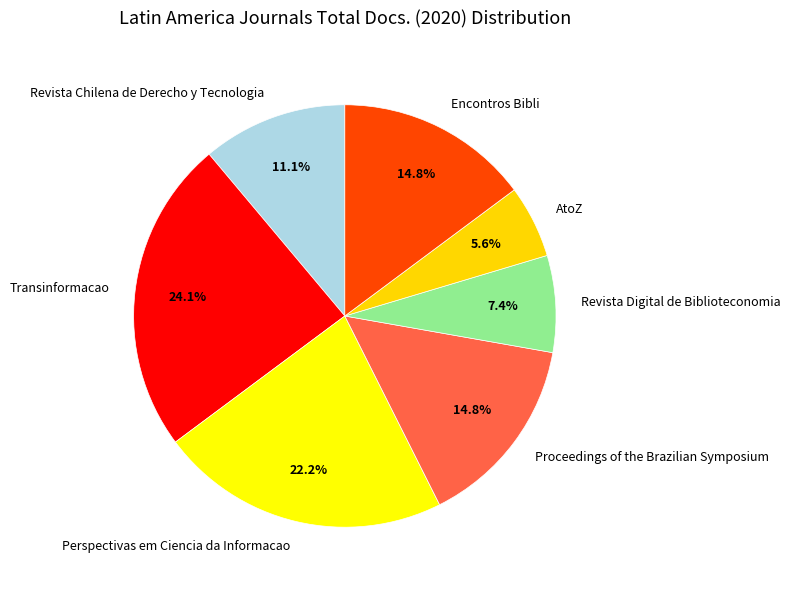

Does Transinformacao represent more than half of the total?

No